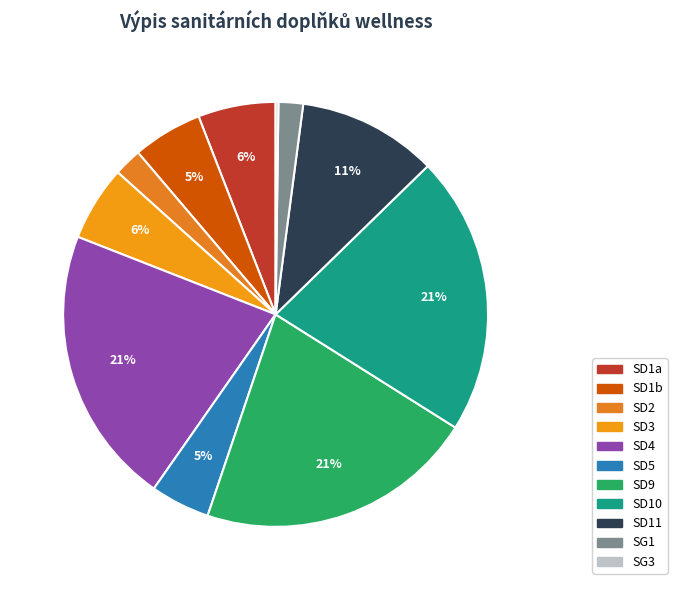

Count the number of slices in the pie.

11